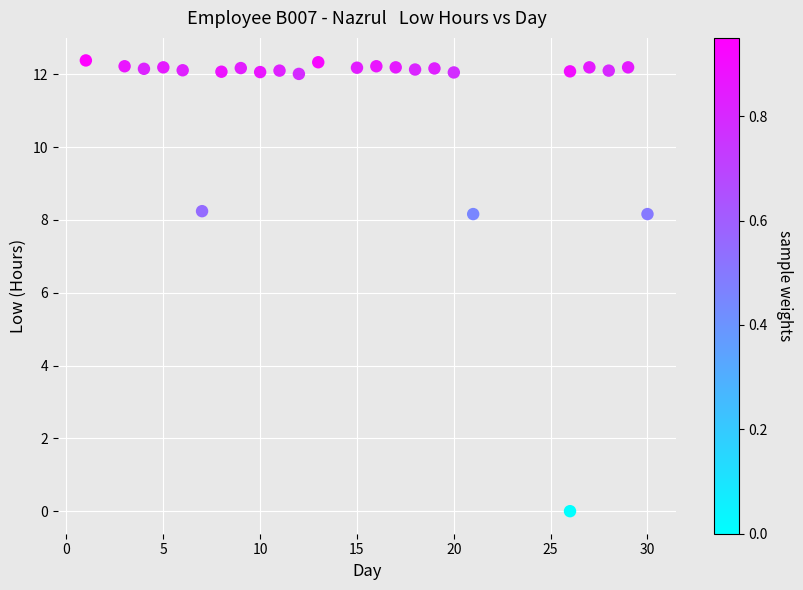

What is the range of Y values (max minus min)?

12.4